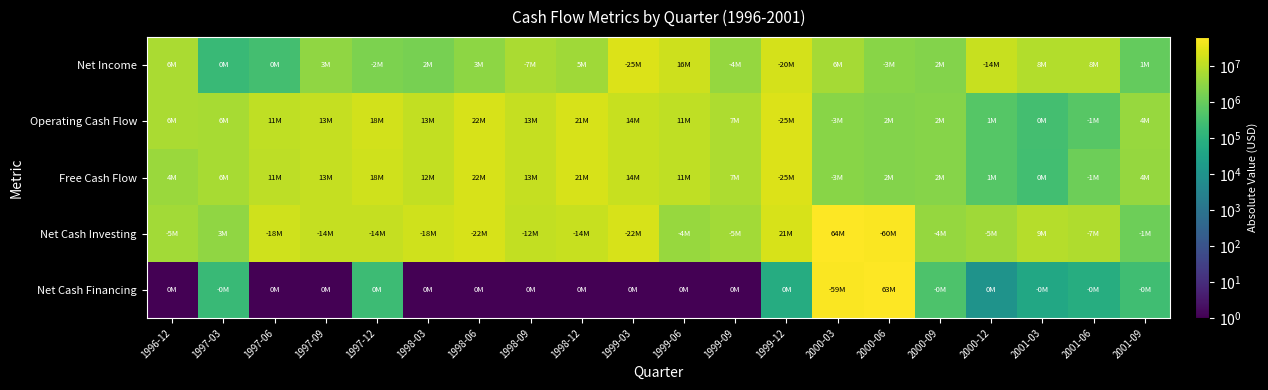

How many data points does each series have?

20